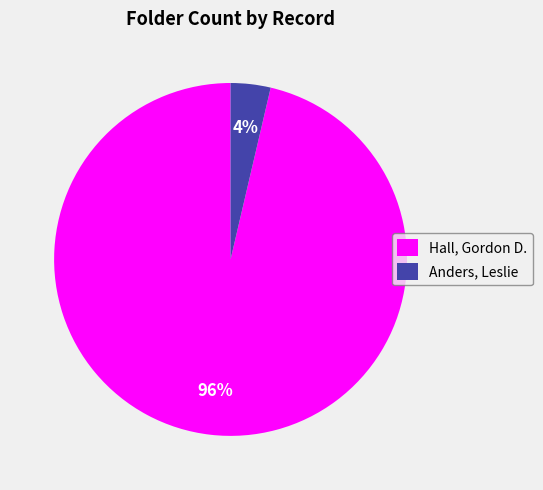

Which category accounts for the majority?

Hall, Gordon D.